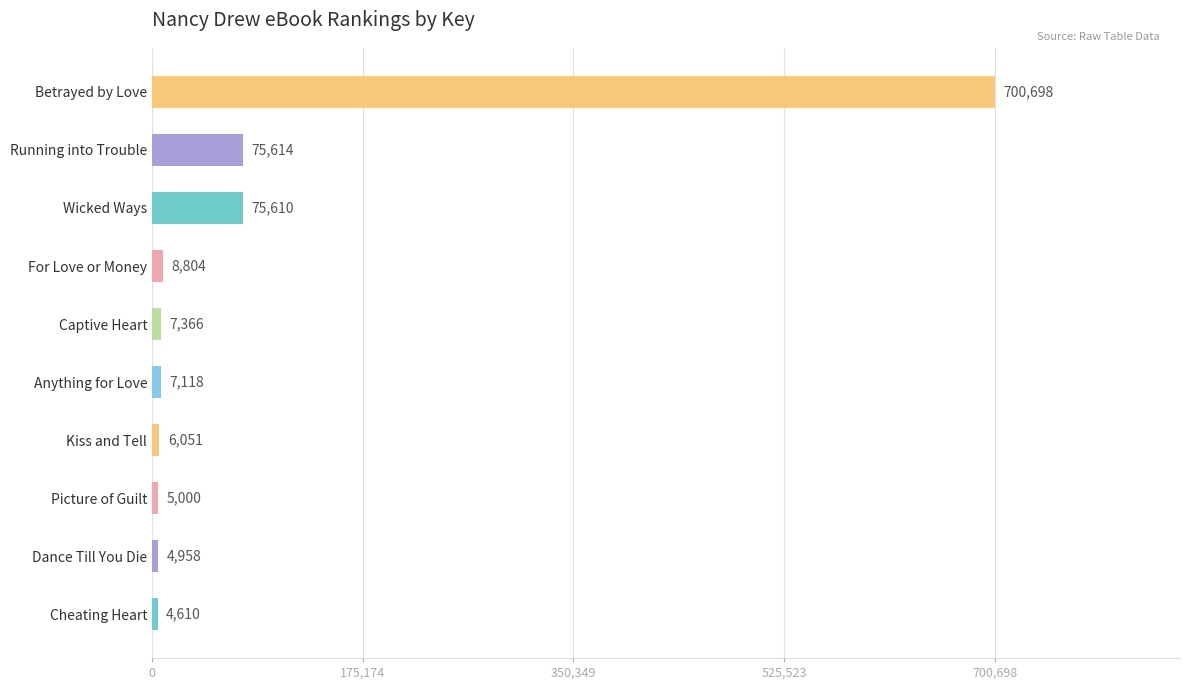

What is the smallest value displayed?

4610